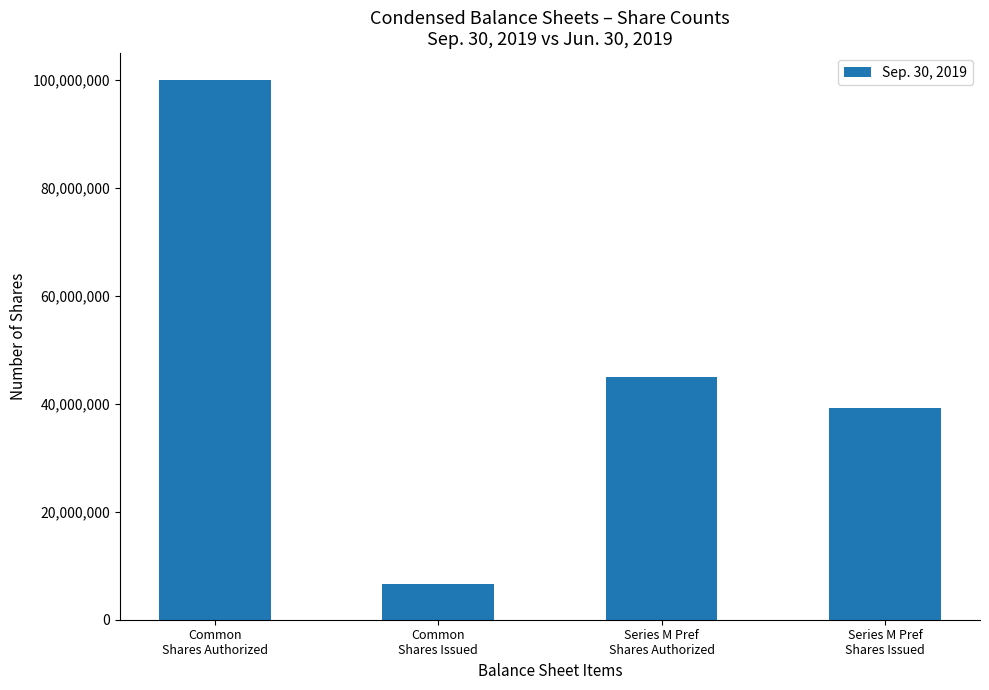

Rank the categories by value from lowest to highest.

Common
Shares Issued, Series M Pref
Shares Issued, Series M Pref
Shares Authorized, Common
Shares Authorized